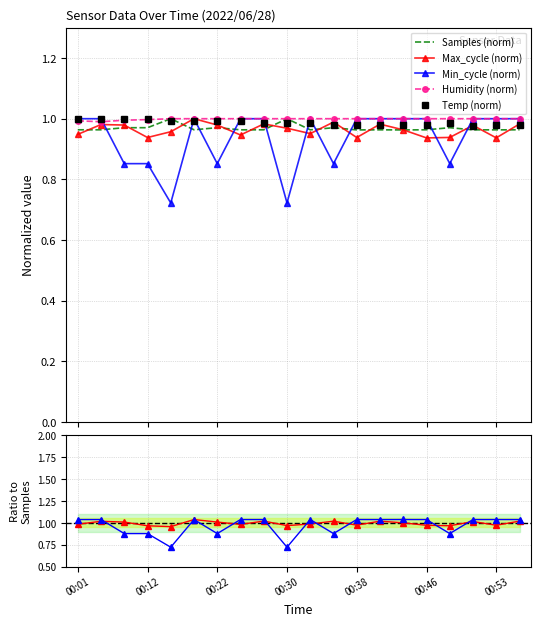

Which series has the widest spread of values?

Min_cycle